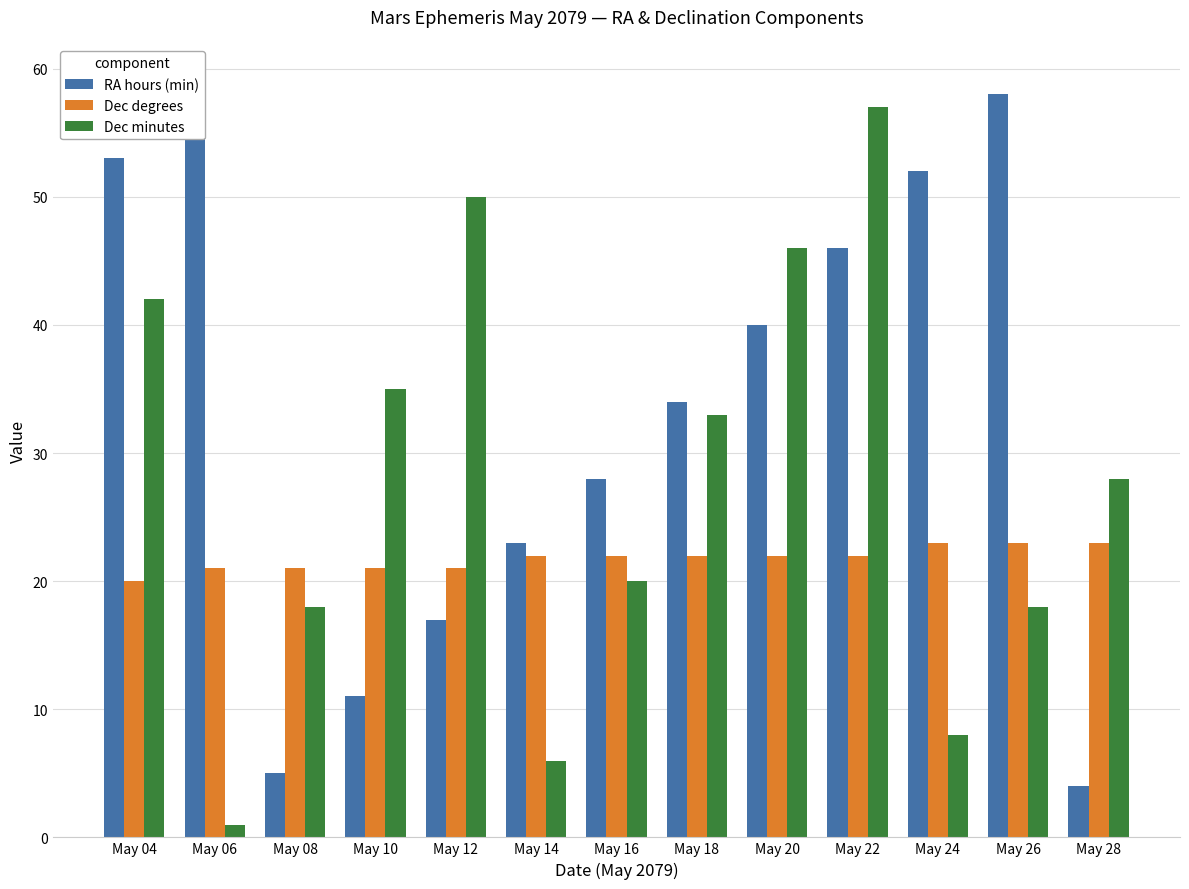

What is the value of the Dec degrees bar at the 8th from the left?

22